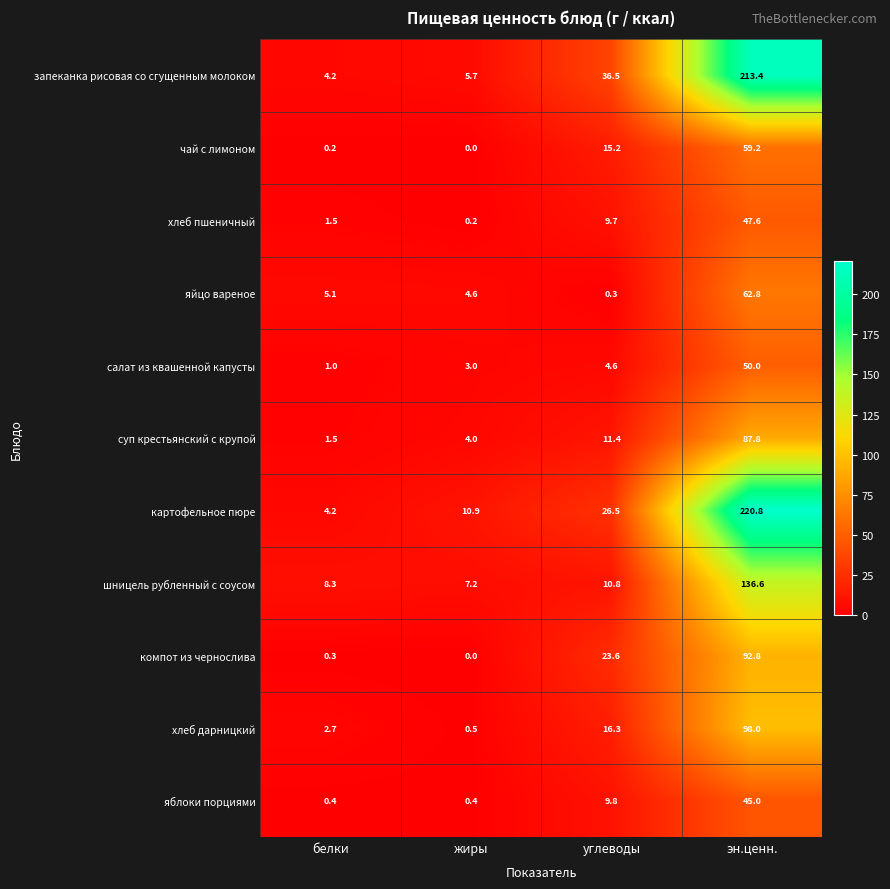

Rank the series by their maximum value, from lowest to highest.

яблоки порциями, хлеб пшеничный, салат из квашенной капусты, чай с лимоном, яйцо вареное, суп крестьянский с крупой, компот из чернослива, хлеб дарницкий, шницель рубленный с соусом, запеканка рисовая со сгущенным молоком, картофельное пюре